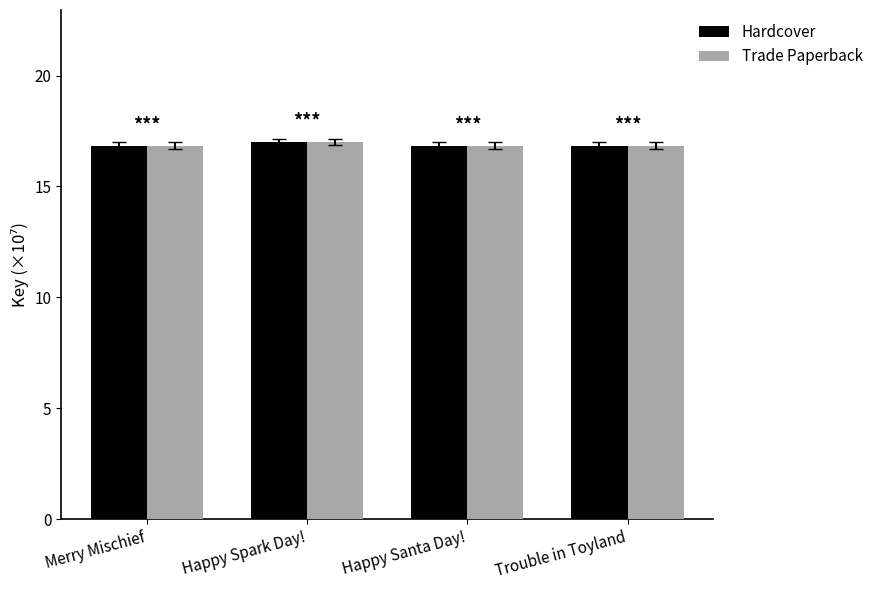

What is the label of the 2nd bar from the right?

Happy Santa Day!